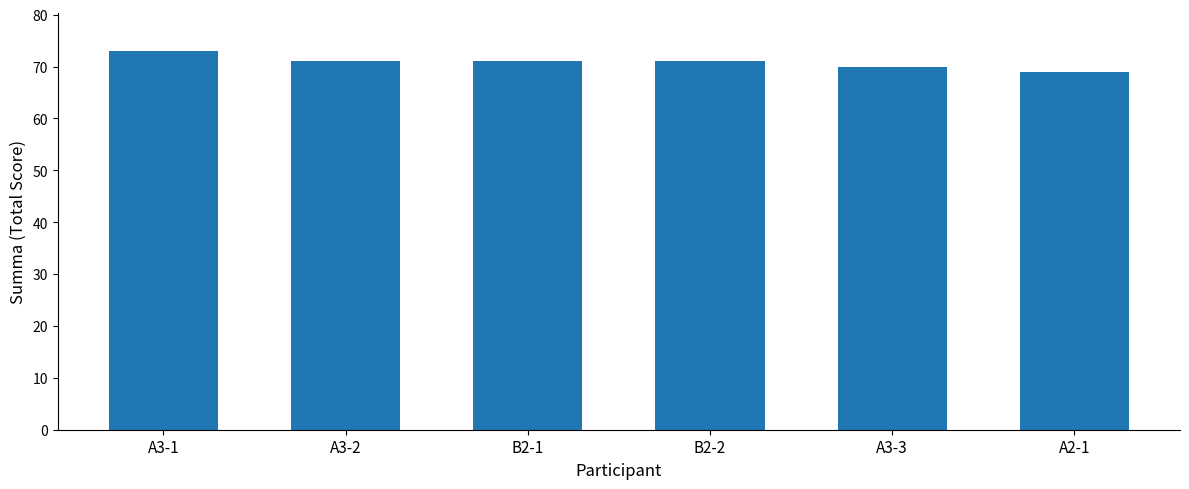

What is the sum of all values?

425